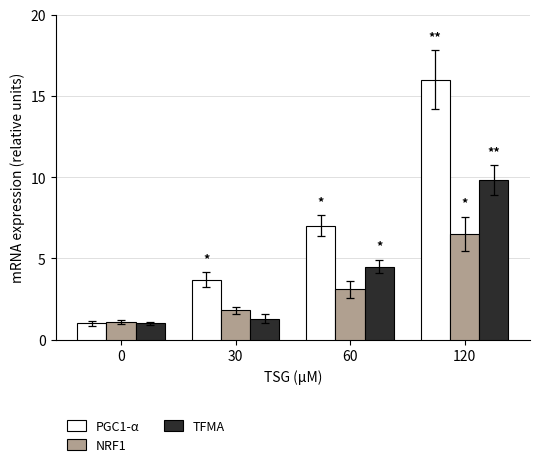

Reading right to left, list all the values displayed in this chart.

PGC1-α: 120=16.0	60=7.0	30=3.7	0=1.0
NRF1: 120=6.5	60=3.1	30=1.8	0=1.1
TFMA: 120=9.8	60=4.5	30=1.3	0=1.0